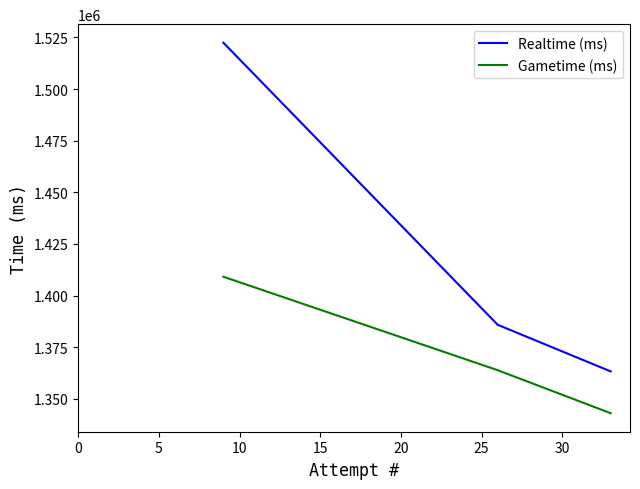

At how many categories does at least one series exceed 1395059?

1